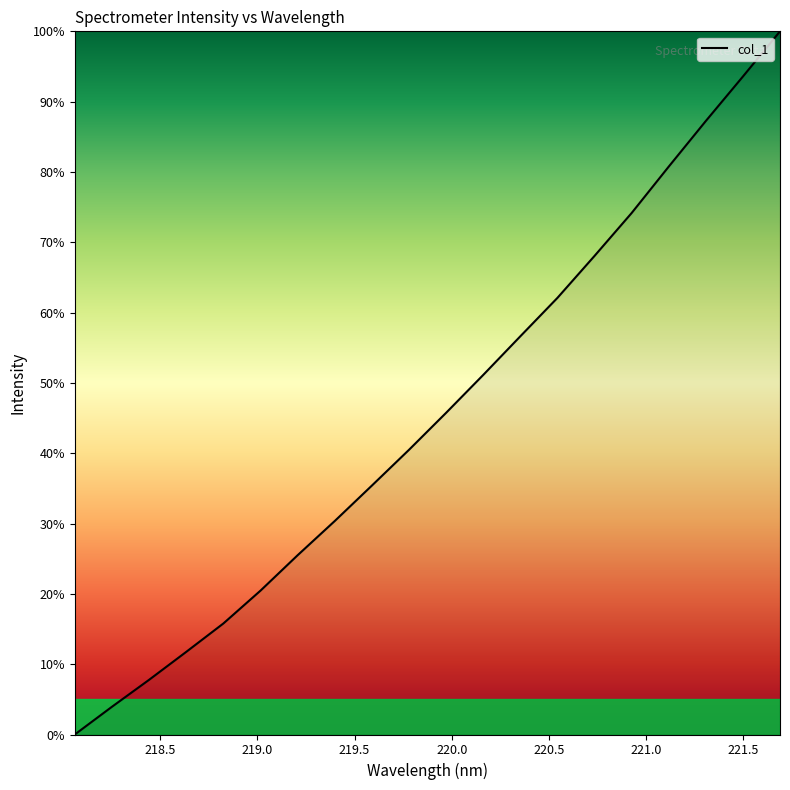

Does the chart display data point markers on the line(s)?

No